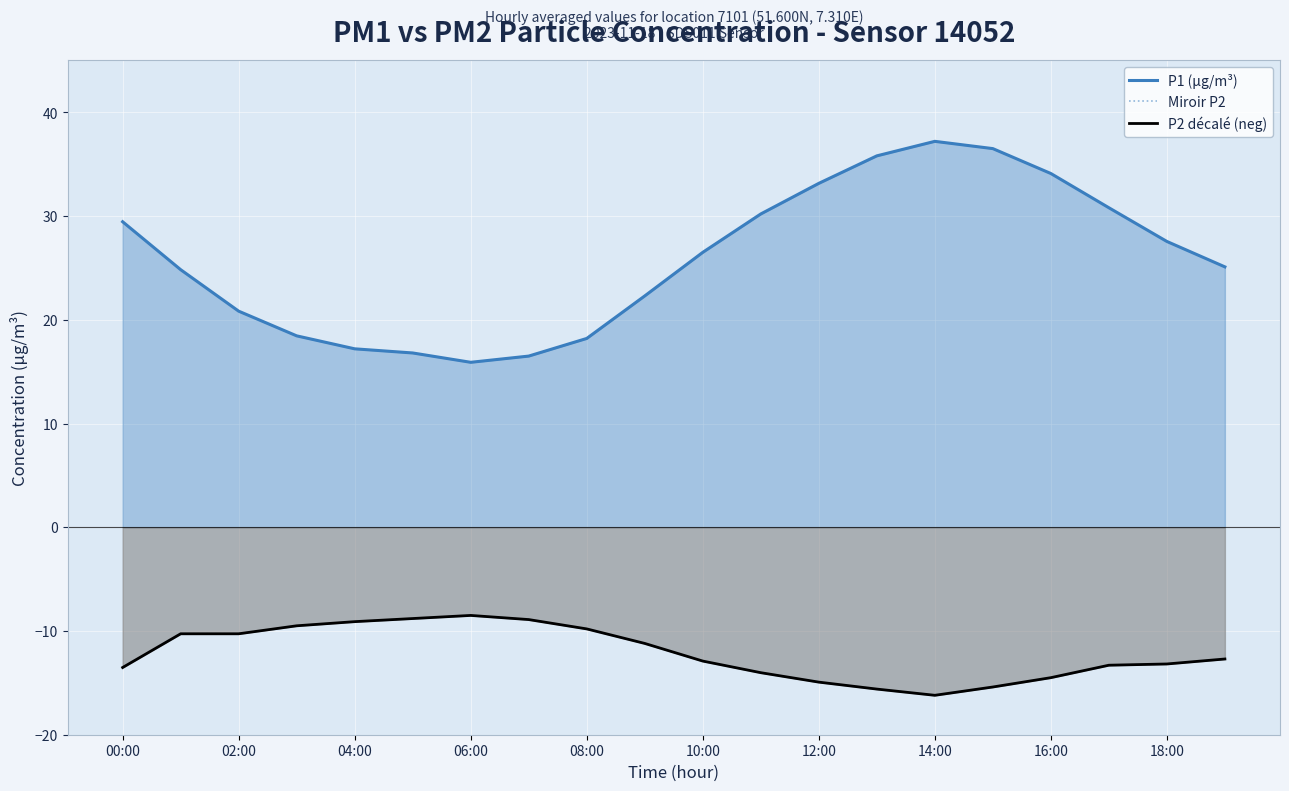

What is the sum of all Miroir P2 values?

-242.6